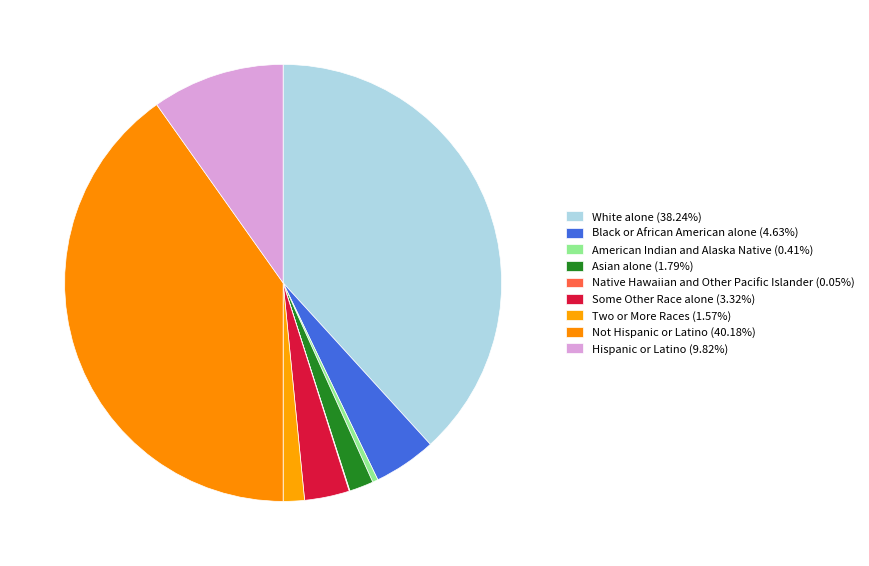

To the nearest percent, what is the combined percentage of Hispanic or Latino and Asian alone?

12%